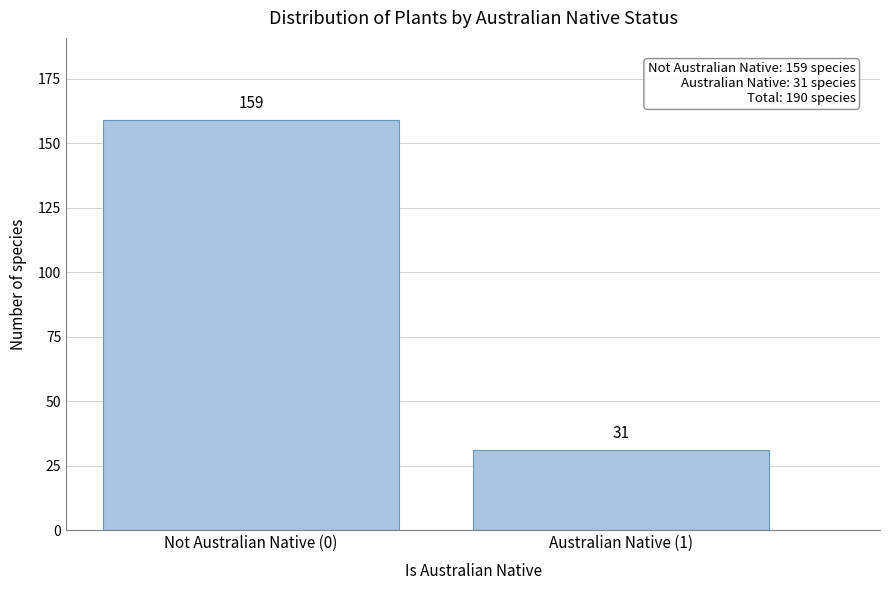

Reading right to left, list all the values displayed in this chart.

31	159